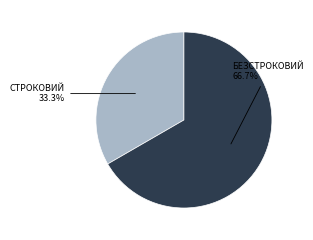

Is there a majority slice in this chart?

Yes